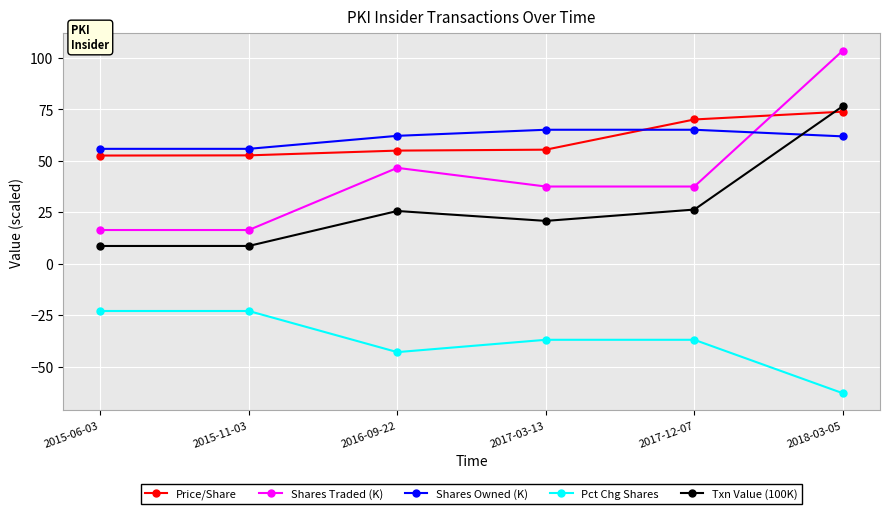

What is the sum of the Shares Traded (K) values at 2018-03-05 and 2016-09-22?

150.3